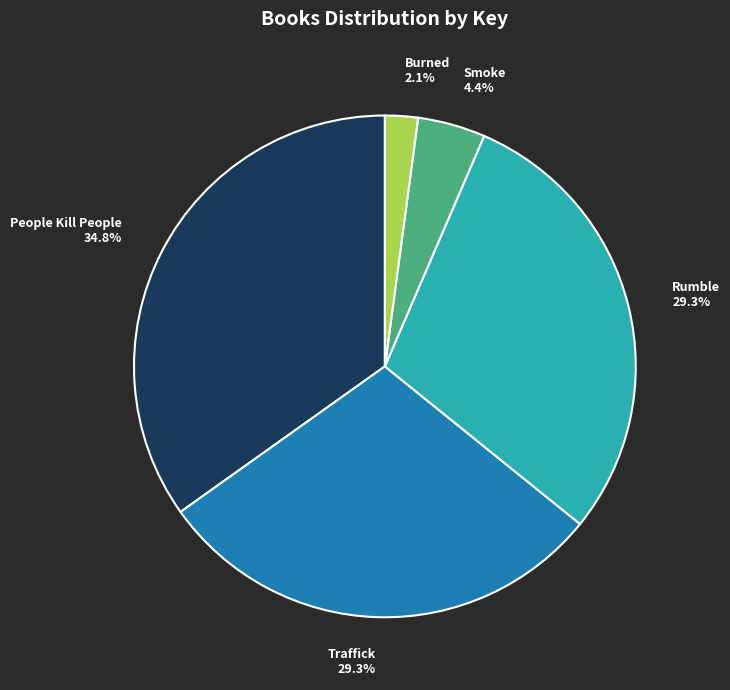

Does any single category account for the majority?

No